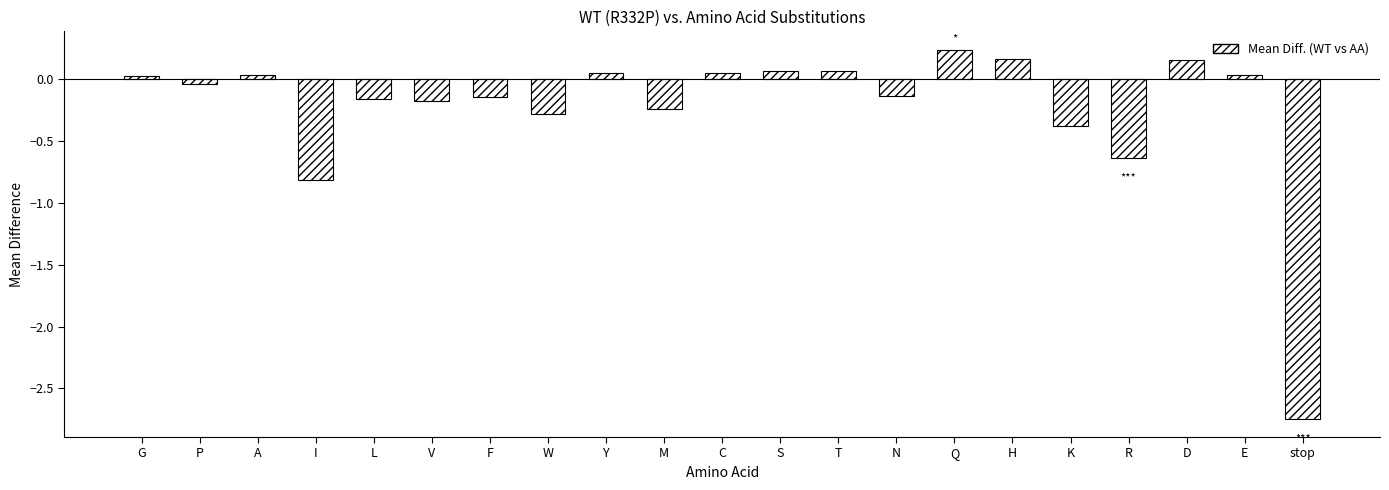

What is the label of the 20th bar from the left?

E